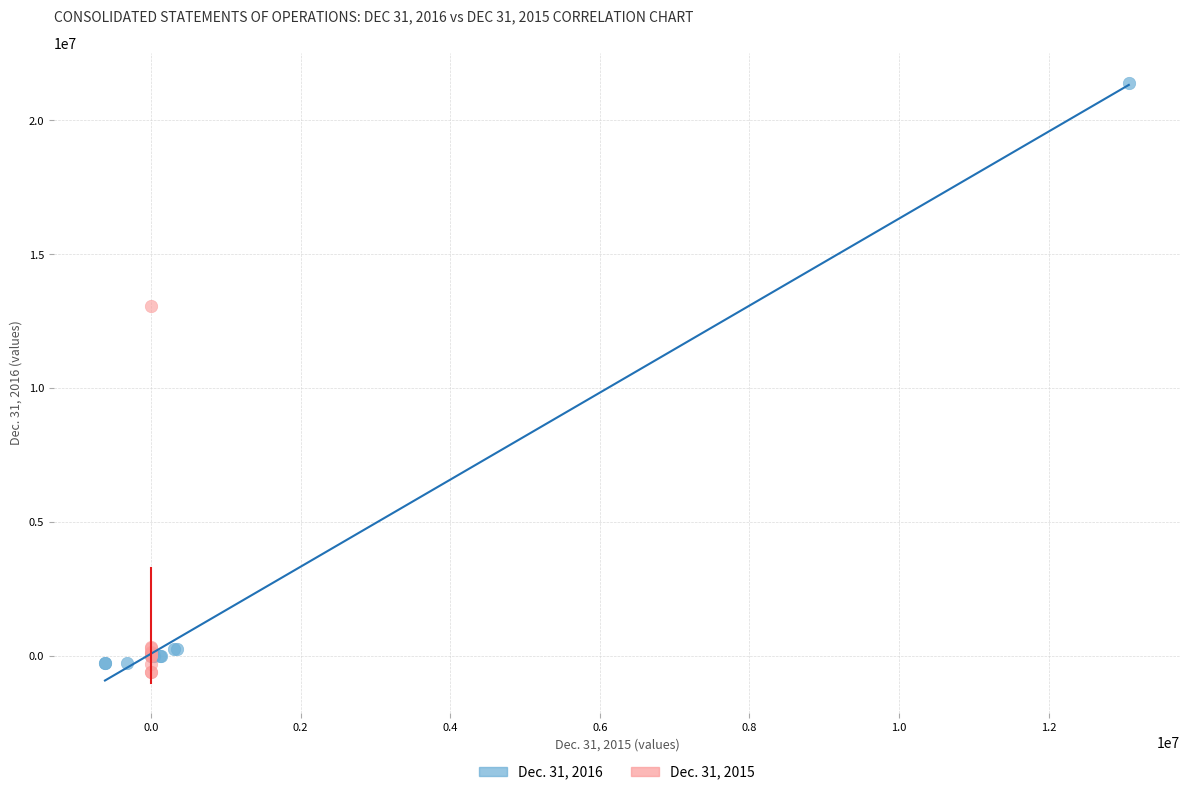

Which series reaches the maximum Y coordinate?

Dec. 31, 2016